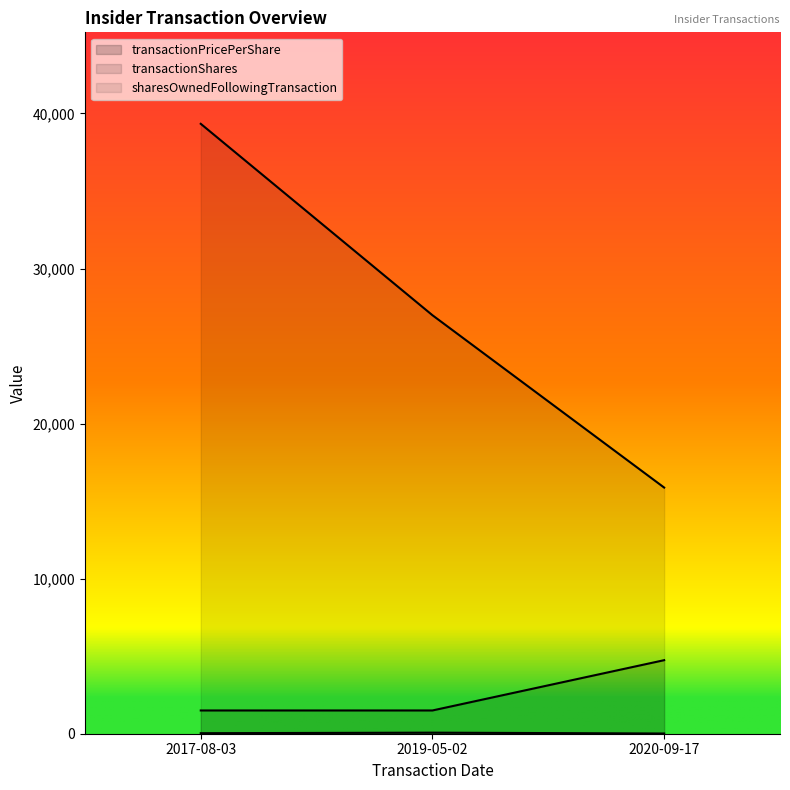

What is the maximum value shown in the chart?

39332.0